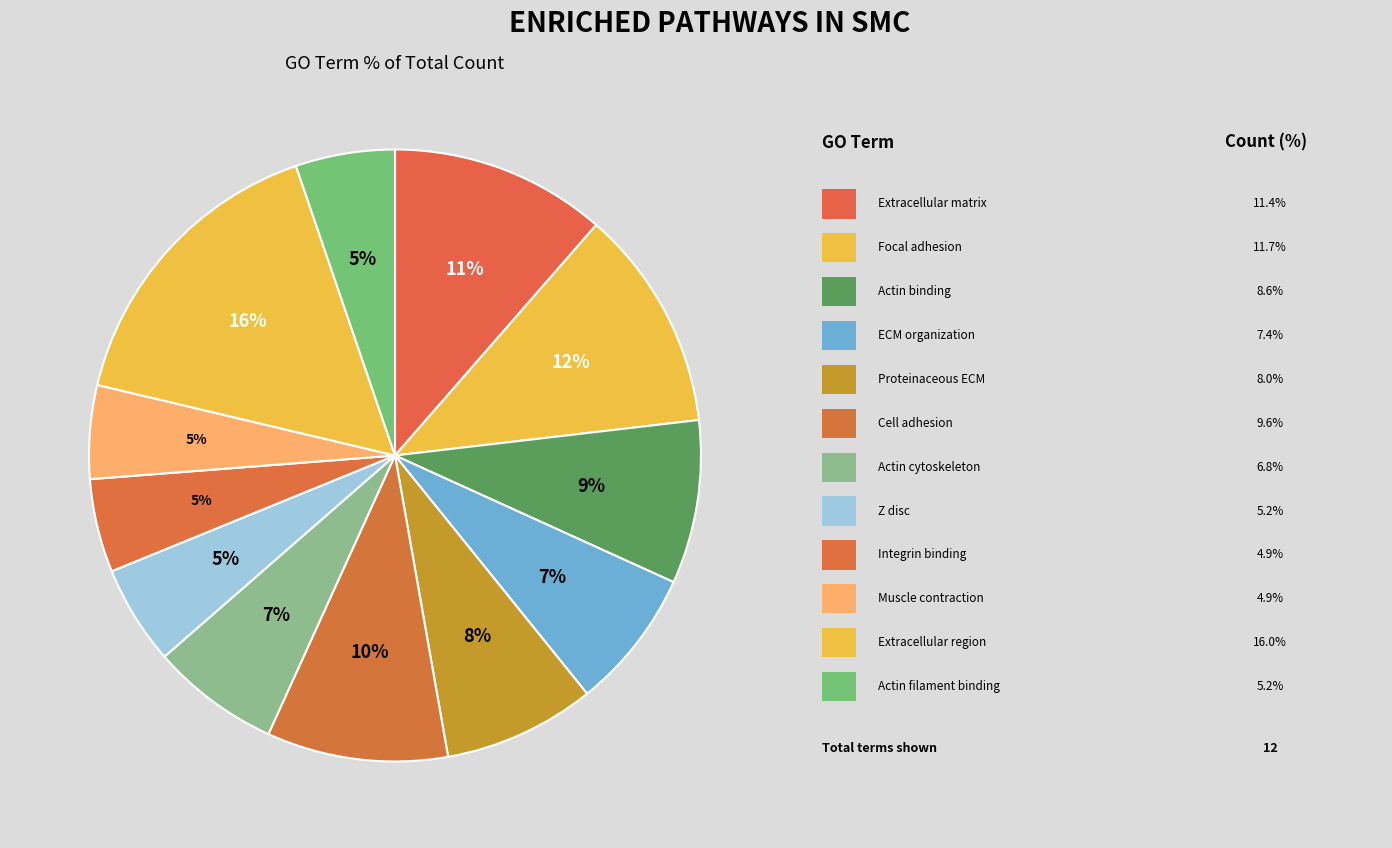

Count the number of slices in the pie.

12